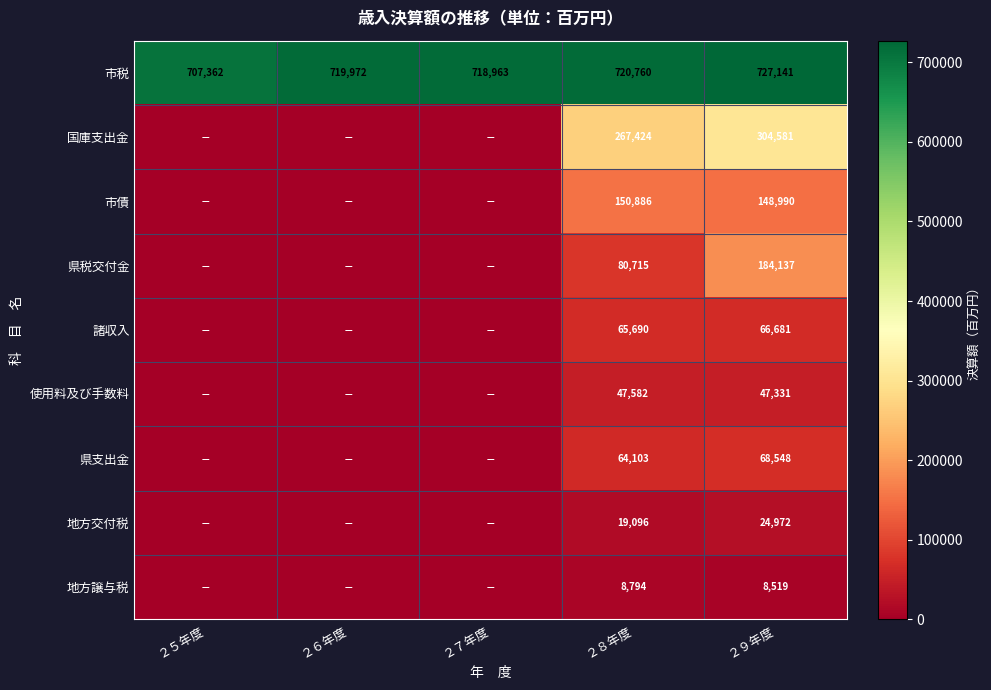

Which label corresponds to the largest value in the chart?

２９年度